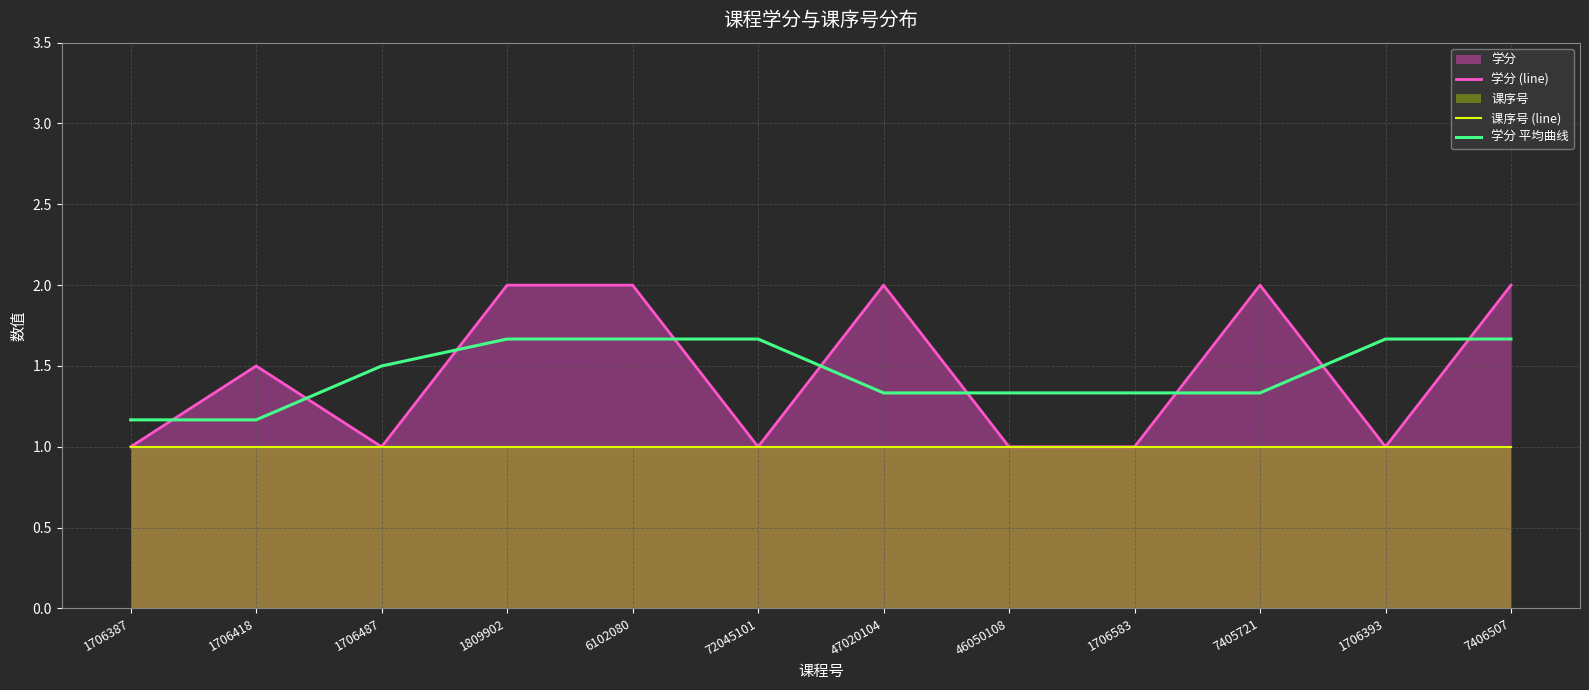

Reading right to left, what are all the values shown in this chart?

学分 (line): 2.0	1.0	2.0	1.0	1.0	2.0	1.0	2.0	2.0	1.0	1.5	1.0
课序号 (line): 1.0	1.0	1.0	1.0	1.0	1.0	1.0	1.0	1.0	1.0	1.0	1.0
学分 平均曲线: 1.7	1.7	1.3	1.3	1.3	1.3	1.7	1.7	1.7	1.5	1.2	1.2